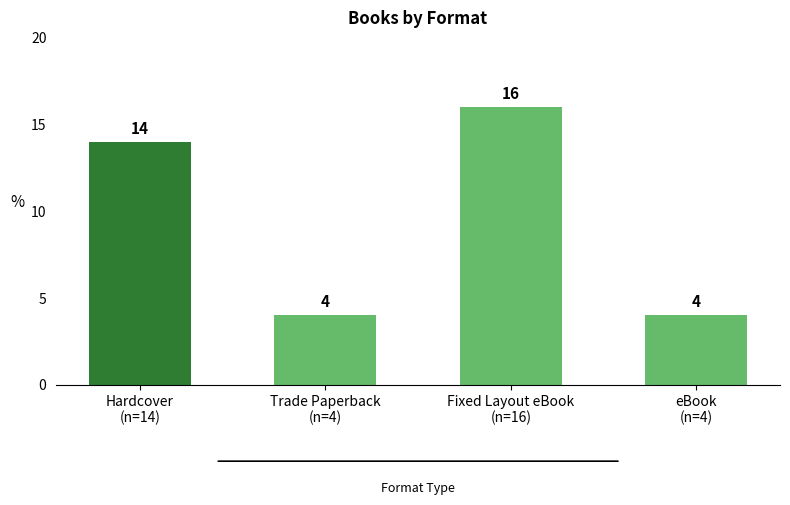

Count the values in the range 4 to 16.

4